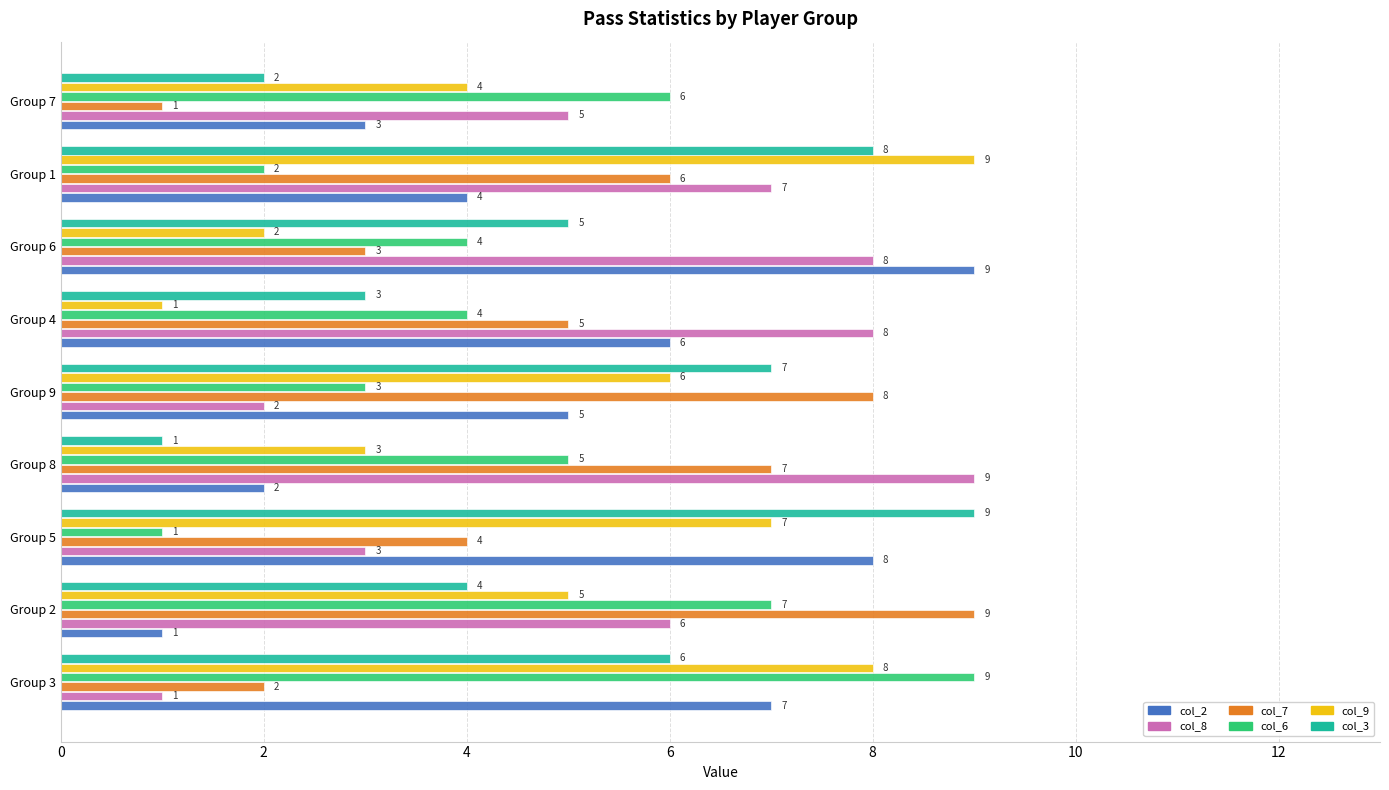

At which label does col_9 reach its minimum?

Group 4